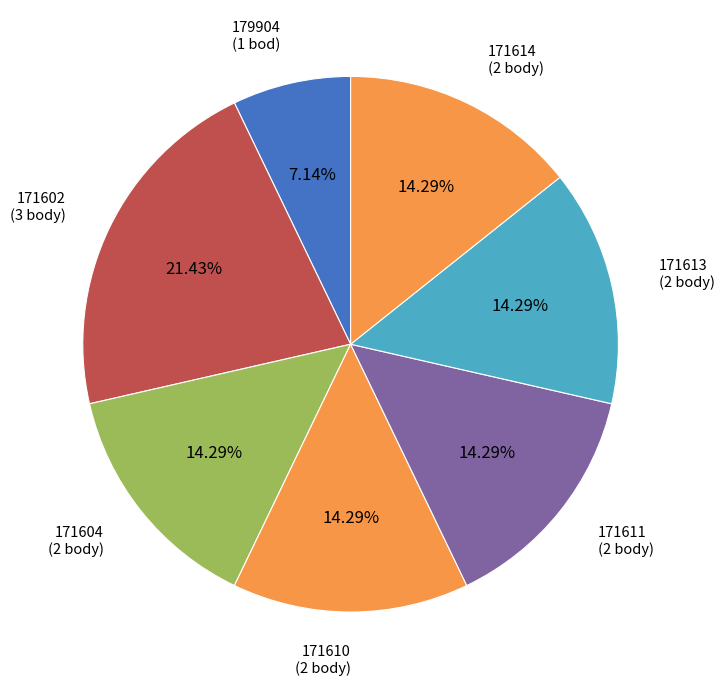

How many segments does this pie chart have?

7